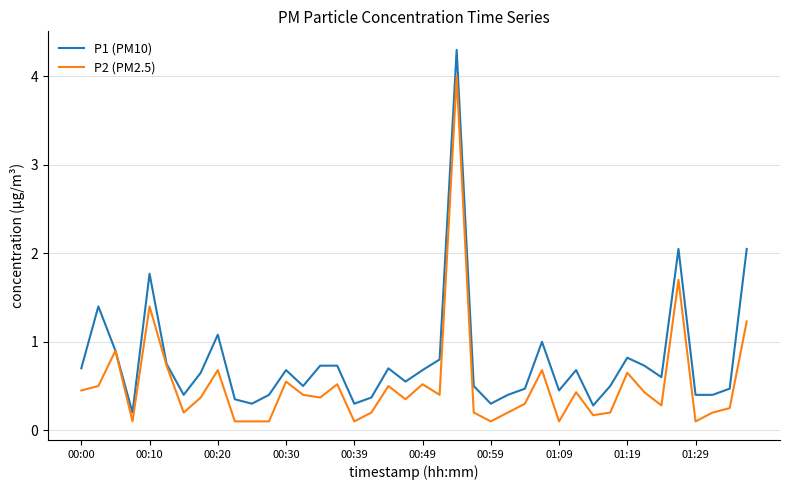

How many lines are shown in the chart?

2